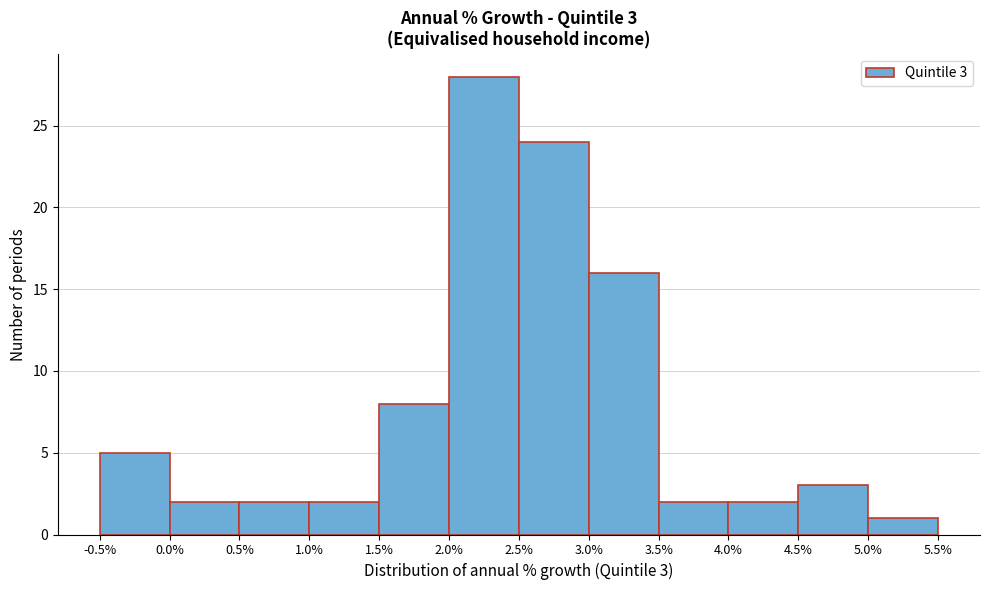

Over which range of the x-axis is the bar tallest?

2.0% to 2.5%